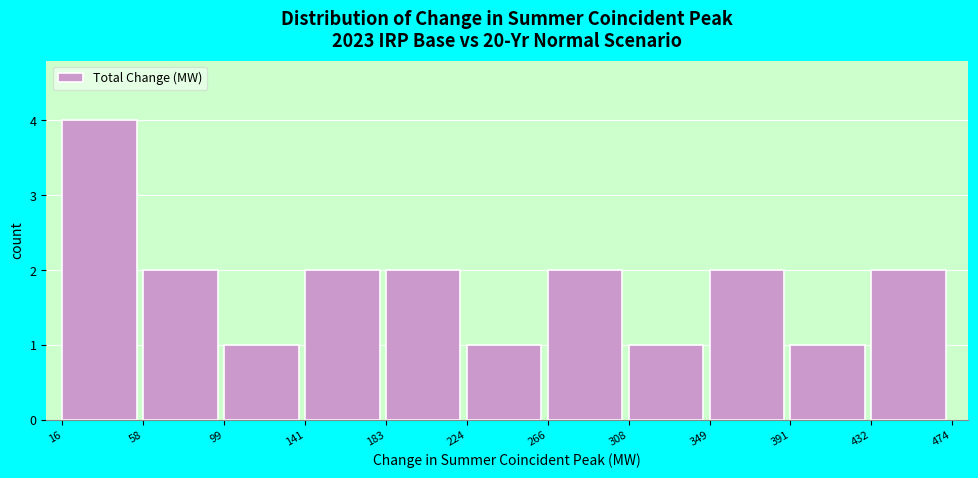

How tall is the bar that spans 141 to 183 on the x-axis? The values are not printed on the chart, so give them approximately, as read against the axis.

2